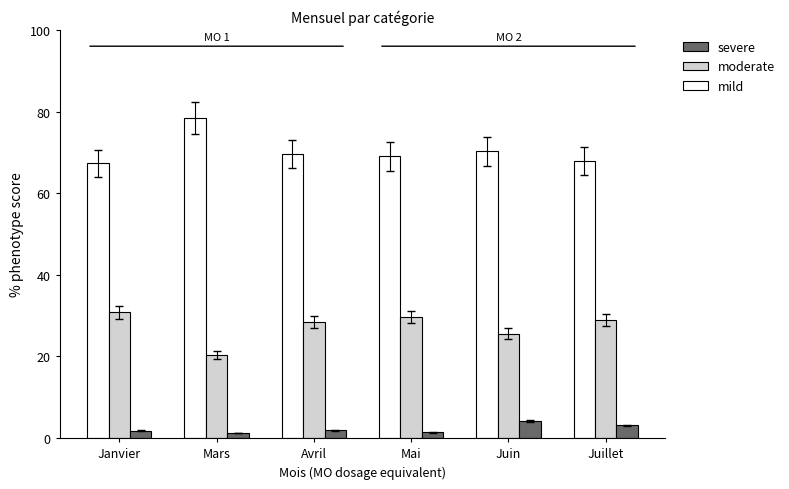

Is it true that severe equals 1.2 at Mars?

True